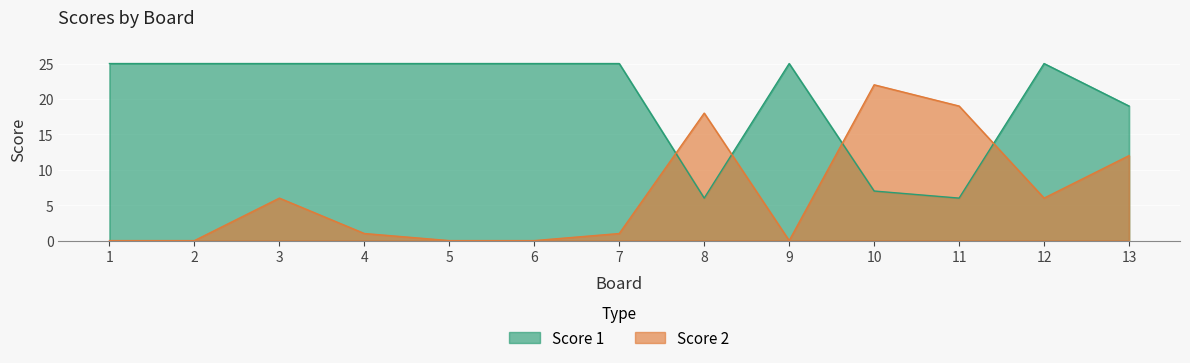

Reading left to right, extract all data points from this chart.

Score 2: 1=0	2=0	3=6	4=1	5=0	6=0	7=1	8=18	9=0	10=22	11=19	12=6	13=12
Score 1: 1=25	2=25	3=25	4=25	5=25	6=25	7=25	8=6	9=25	10=7	11=6	12=25	13=19